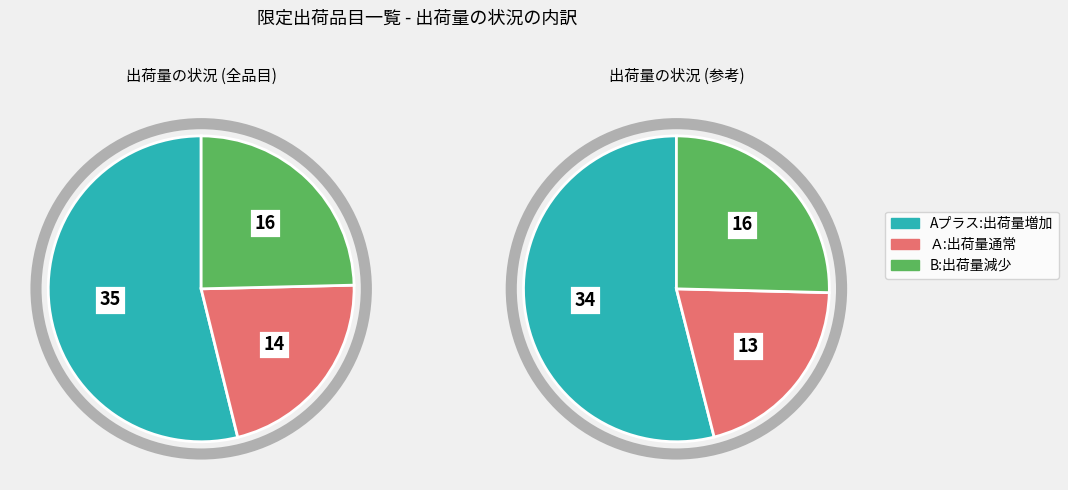

What percentage do Aプラス:出荷量増加 and B:出荷量減少 together represent?

78.5%